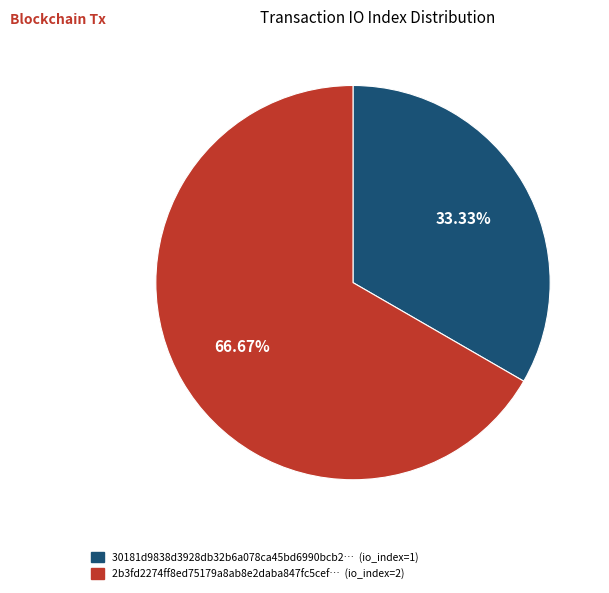

Is there any slice that represents more than half of the pie?

Yes